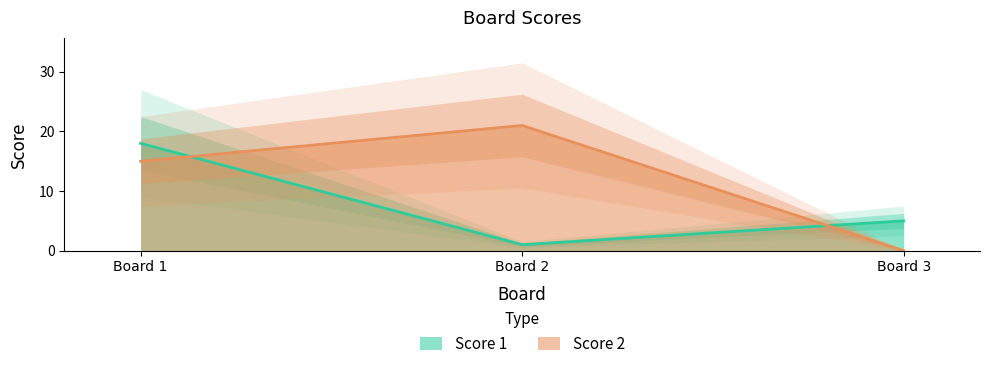

The Score 1 series shows 2 at Board 3. True or false?

False